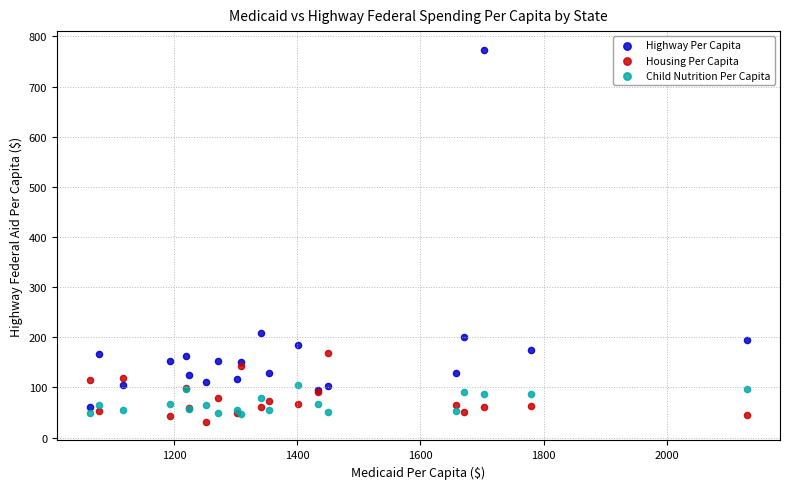

Which series has the widest spread of Y values?

Highway Per Capita